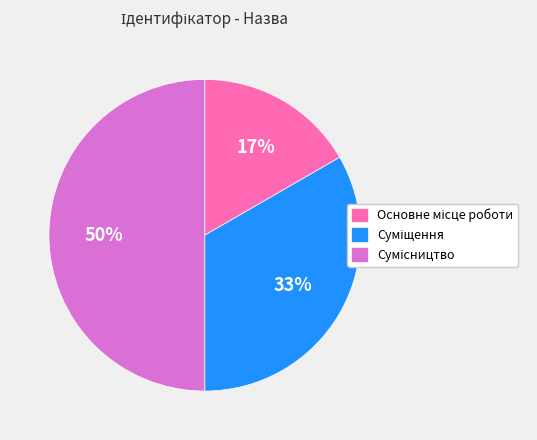

To the nearest percent, what is the average slice percentage?

33%